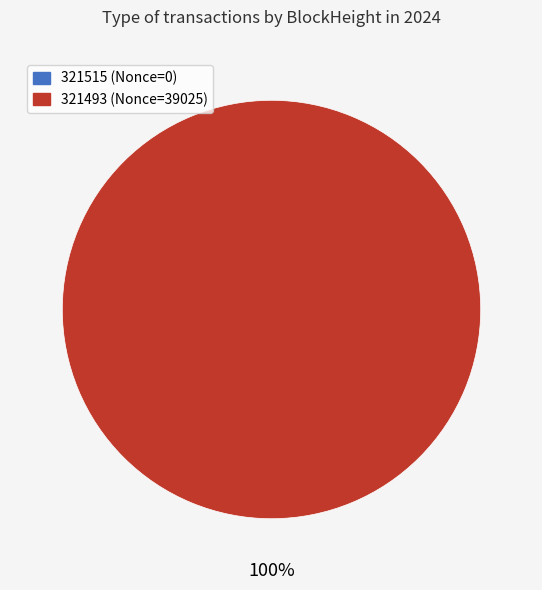

True or false: 321493 accounts for 100% of the total.

True